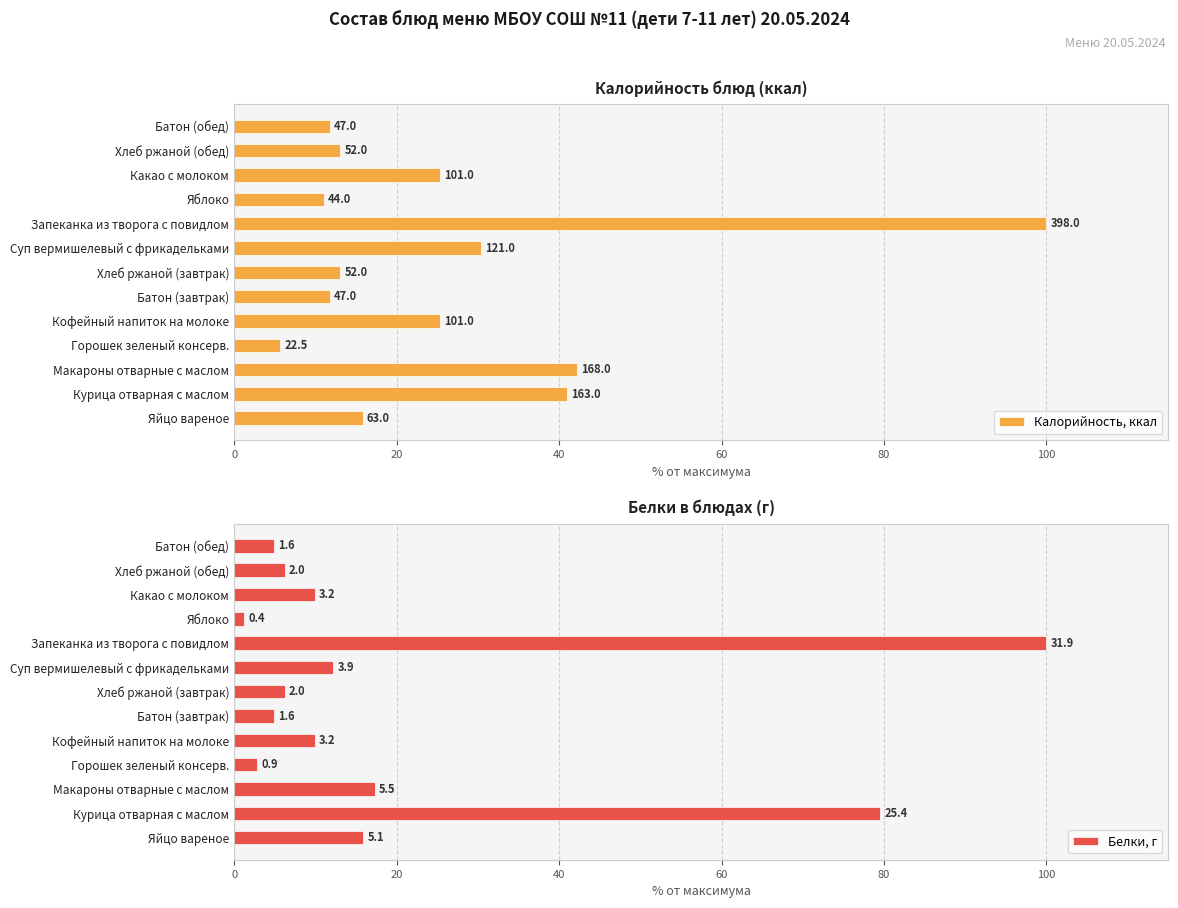

How many bars are there in total?

26